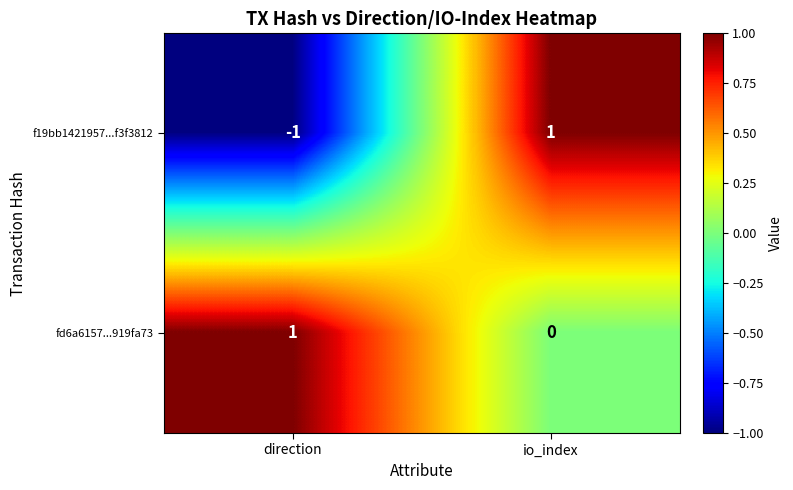

Reading left to right, list all the values displayed in this chart.

f19bb1421957...f3f3812: direction=-1	io_index=1
fd6a6157...919fa73: direction=1	io_index=0